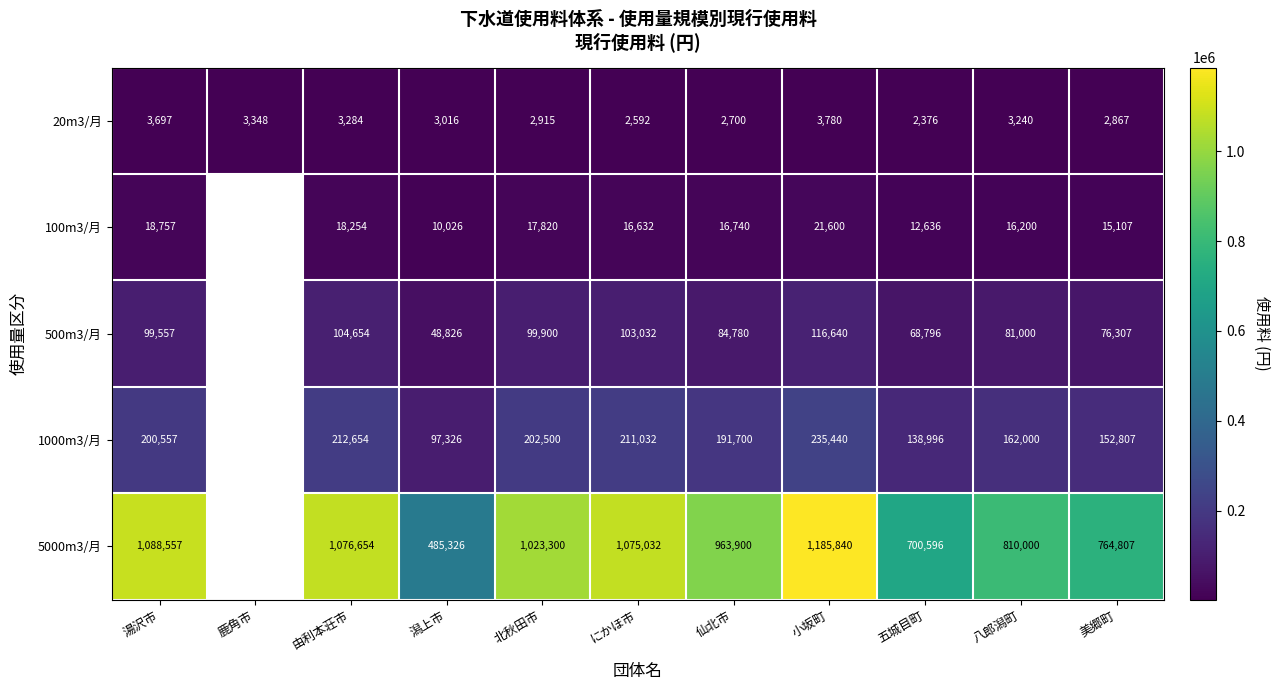

What is the spread (max minus min) of values at 由利本荘市?

1073370